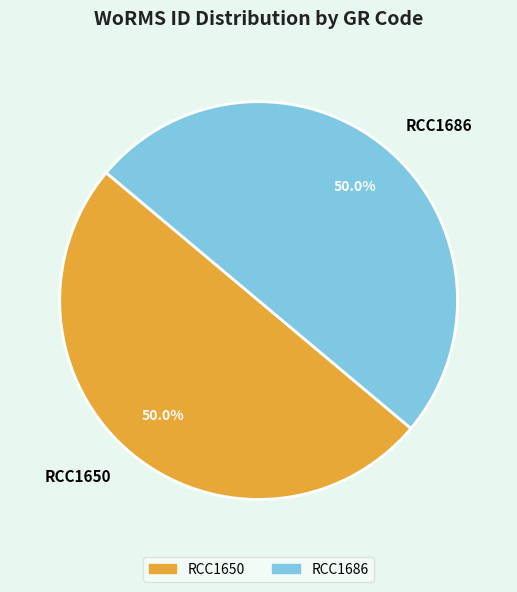

Count the number of slices in the pie.

2